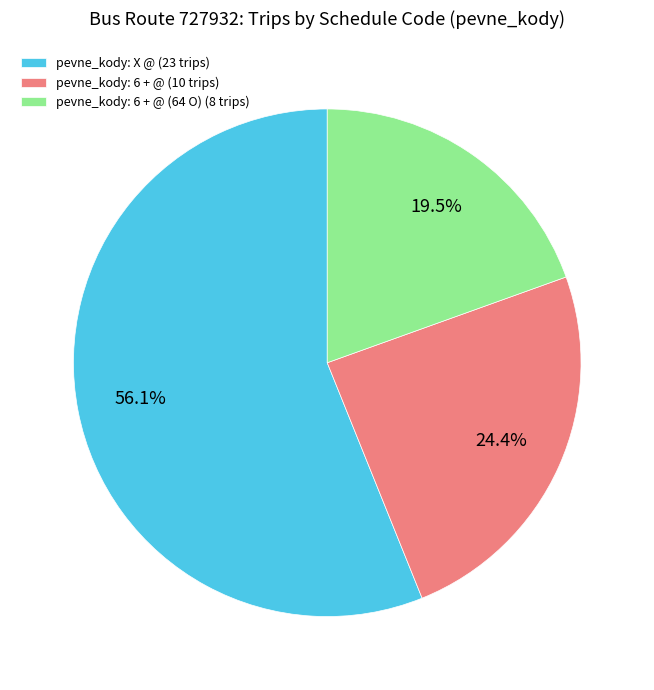

What portion of the pie excludes pevne_kody: 6 + @ (64 O) (8 trips)?

80.5%